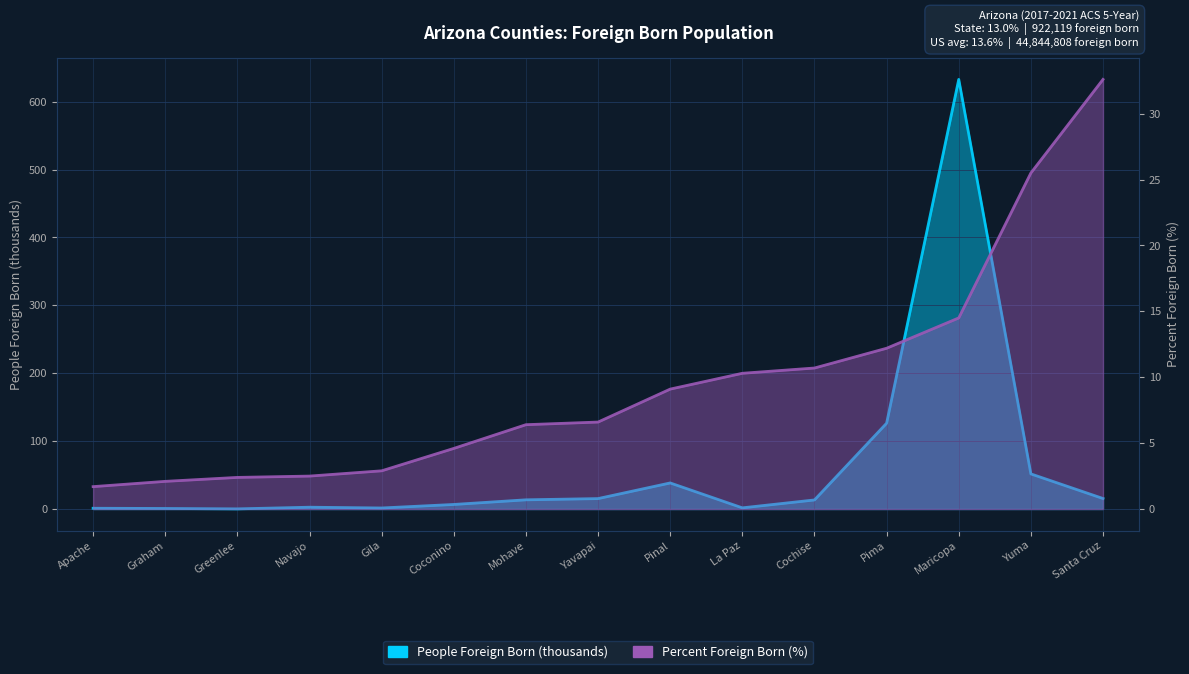

The value of People Foreign Born (thousands) at Santa Cruz is 20.9. True or false?

False